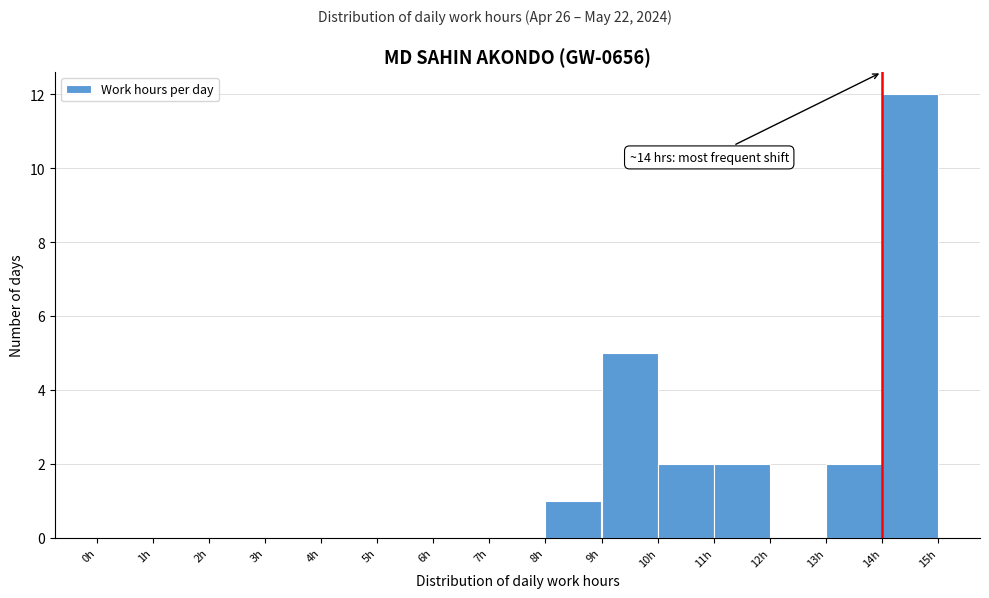

Which range on the x-axis has the tallest bar?

14 to 15